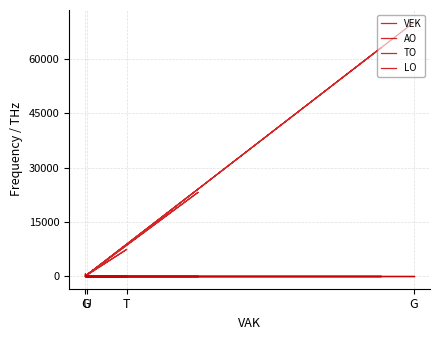

Rank the series by their maximum value, from lowest to highest.

LO, AO, TO, VEK